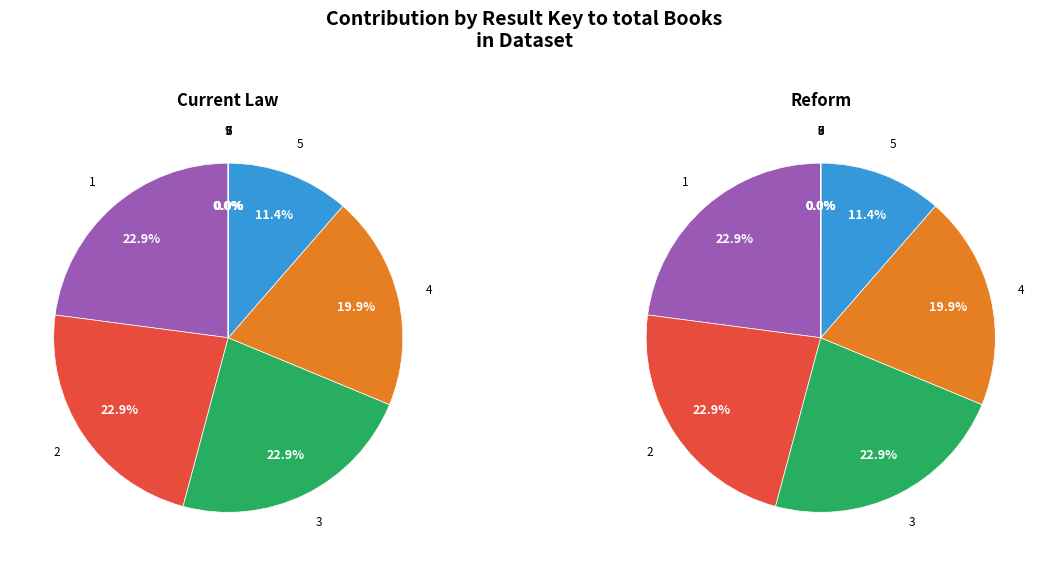

To the nearest percent, what is the combined percentage of 4 and 1?

43%